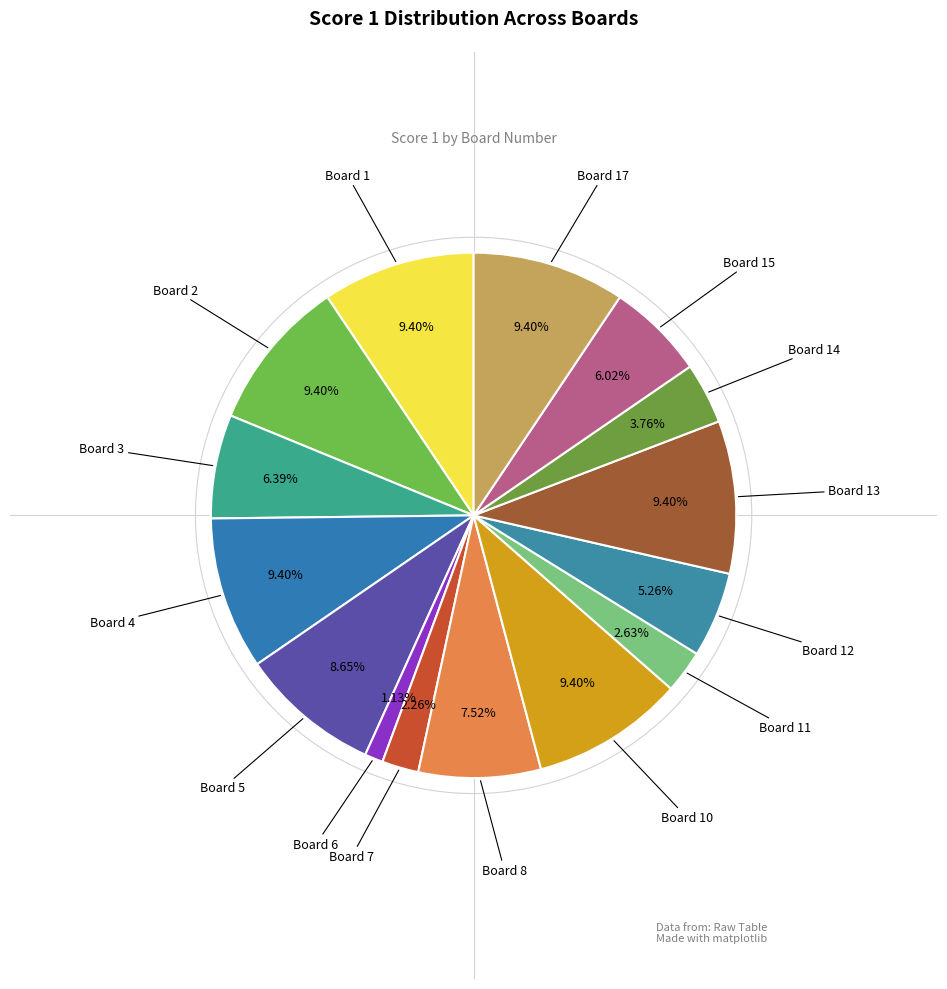

Rank the categories by value from lowest to highest.

Board 9, Board 16, Board 6, Board 7, Board 11, Board 14, Board 12, Board 15, Board 3, Board 8, Board 5, Board 1, Board 2, Board 4, Board 10, Board 13, Board 17